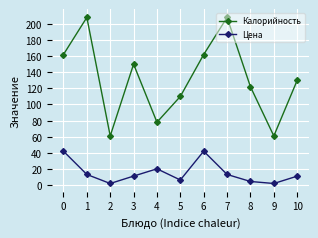

List the series in order of their overall mean, highest first.

Калорийность, Цена